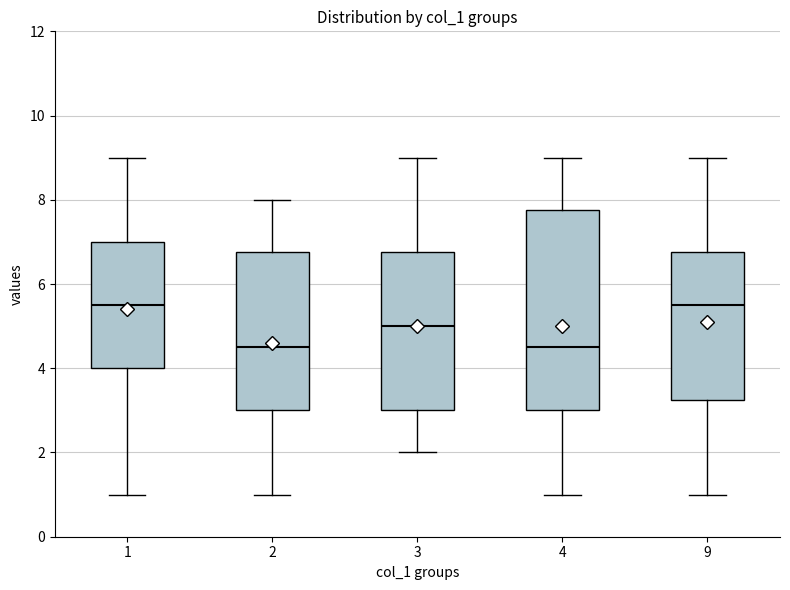

Reading left to right, read every box against the y-axis: the position of its median line, the range the box covers, and the ends of its whiskers. The values are not printed on the chart, so give them approximately, as read against the axis.

1: median 5.6, box 4.0 to 7.0, whiskers 1.0 to 9.0
2: median 4.6, box 3.0 to 6.8, whiskers 1.0 to 8.0
3: median 5.0, box 3.0 to 6.8, whiskers 2.0 to 9.0
4: median 4.6, box 3.0 to 7.8, whiskers 1.0 to 9.0
9: median 5.6, box 3.2 to 6.8, whiskers 1.0 to 9.0